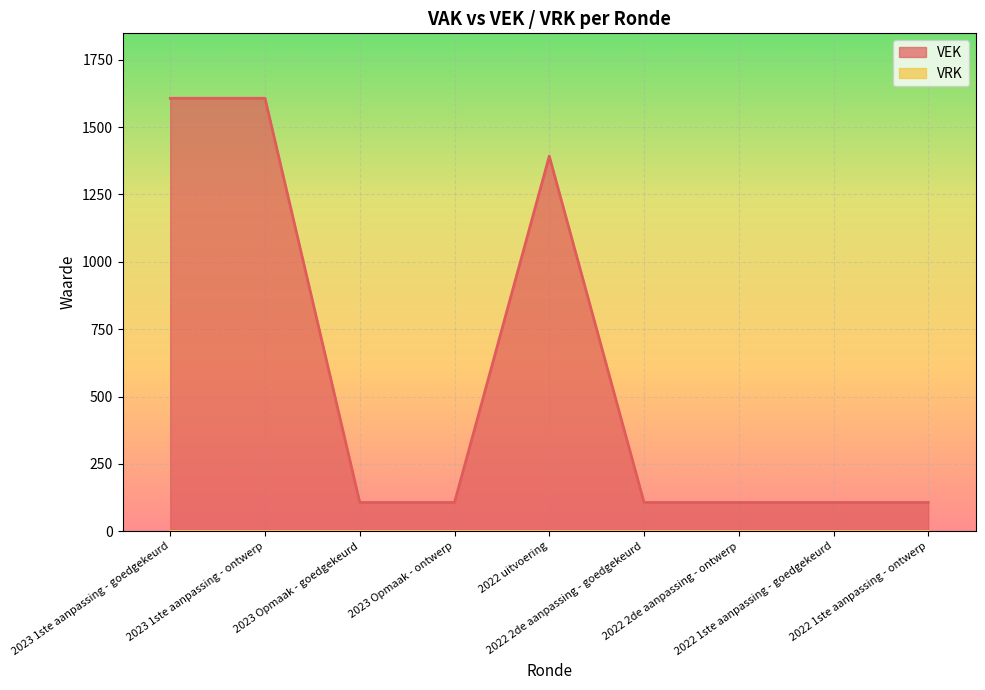

Reading left to right, list all the values displayed in this chart.

2023 1ste aanpassing - goedgekeurd=1607	2023 1ste aanpassing - ontwerp=1607	2023 Opmaak - goedgekeurd=107	2023 Opmaak - ontwerp=107	2022 uitvoering=1392	2022 2de aanpassing - goedgekeurd=107	2022 2de aanpassing - ontwerp=107	2022 1ste aanpassing - goedgekeurd=107	2022 1ste aanpassing - ontwerp=107